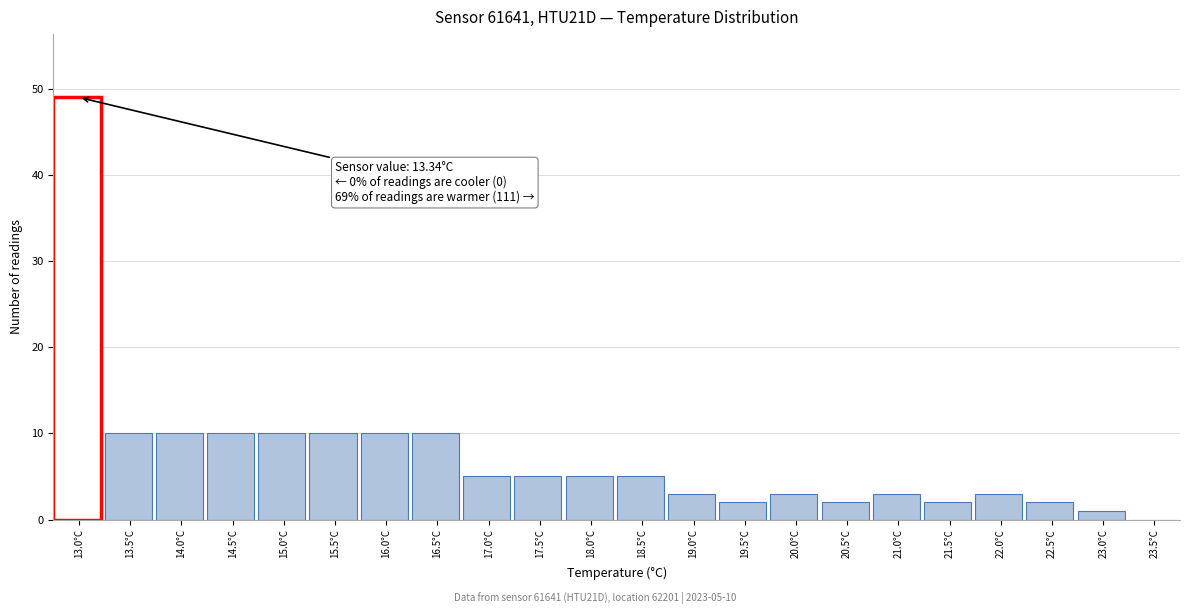

Reading left to right, what are all the values shown in this chart?

13.0°C=49	13.5°C=10	14.0°C=10	14.5°C=10	15.0°C=10	15.5°C=10	16.0°C=10	16.5°C=10	17.0°C=5	17.5°C=5	18.0°C=5	18.5°C=5	19.0°C=3	19.5°C=2	20.0°C=3	20.5°C=2	21.0°C=3	21.5°C=2	22.0°C=3	22.5°C=2	23.0°C=1	23.5°C=0